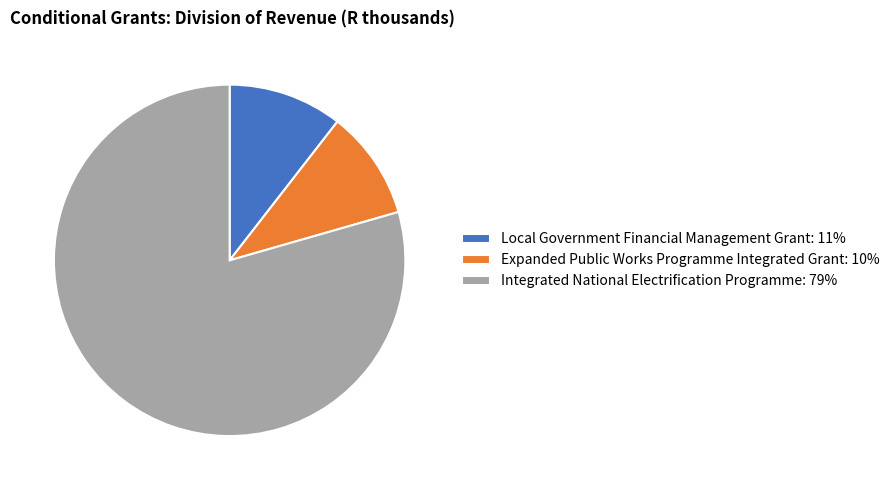

Is it true that Local Government Financial Management Grant: 11% is 18% of the pie?

False